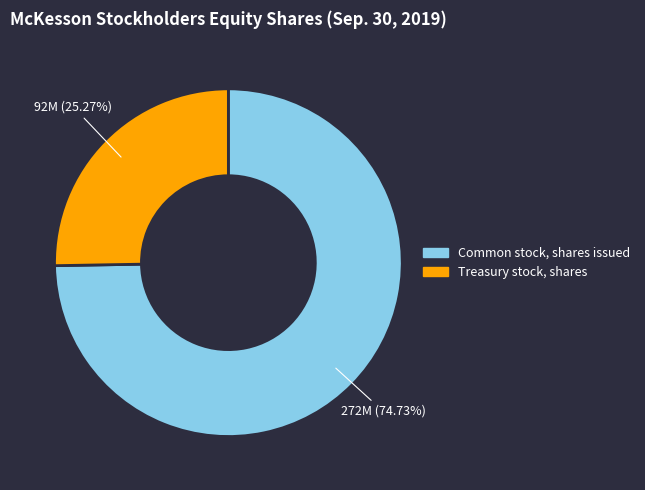

The Treasury stock, shares slice represents 13% of the pie. True or false?

False